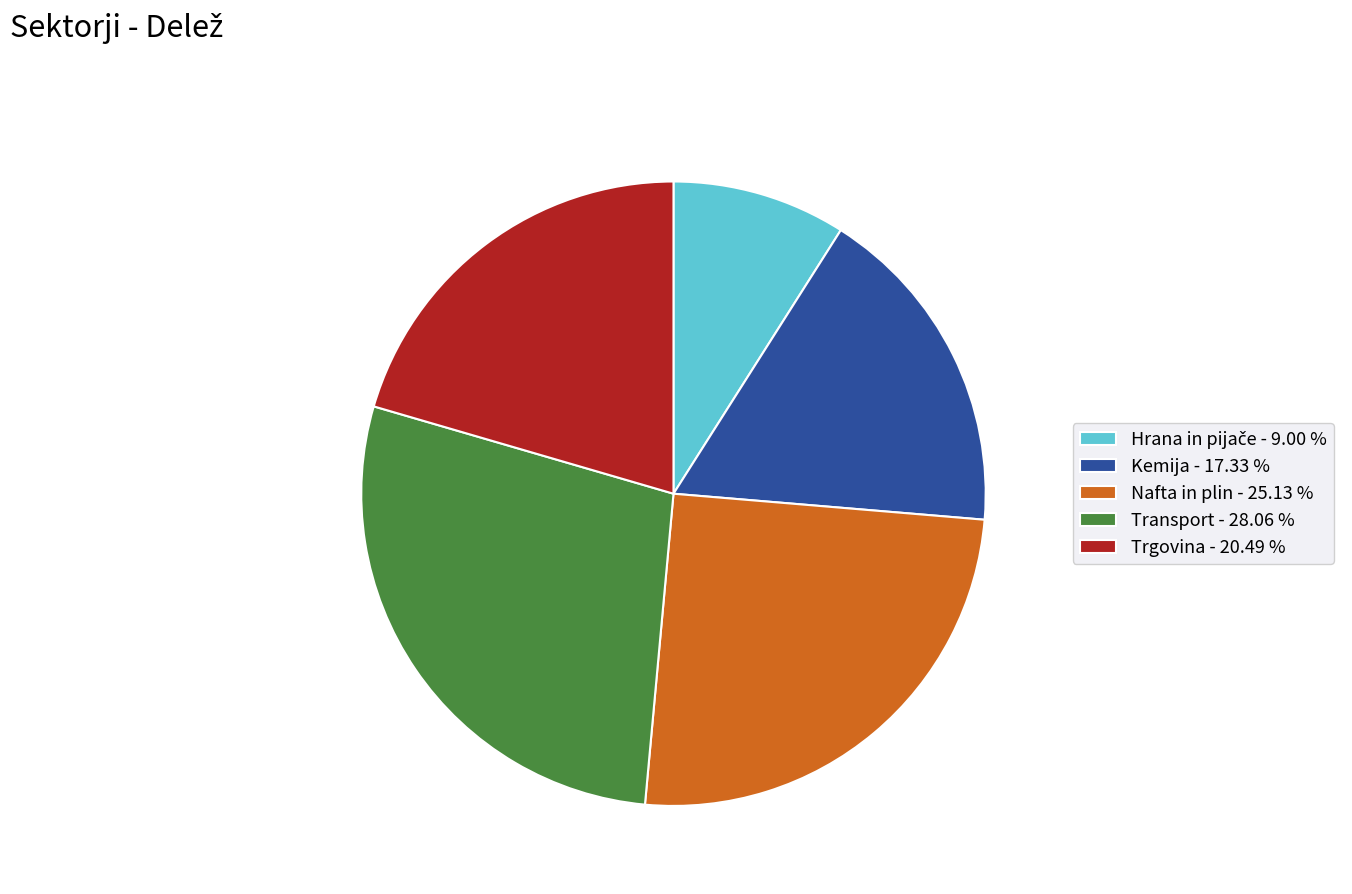

The Transport slice represents 28% of the pie. True or false?

True